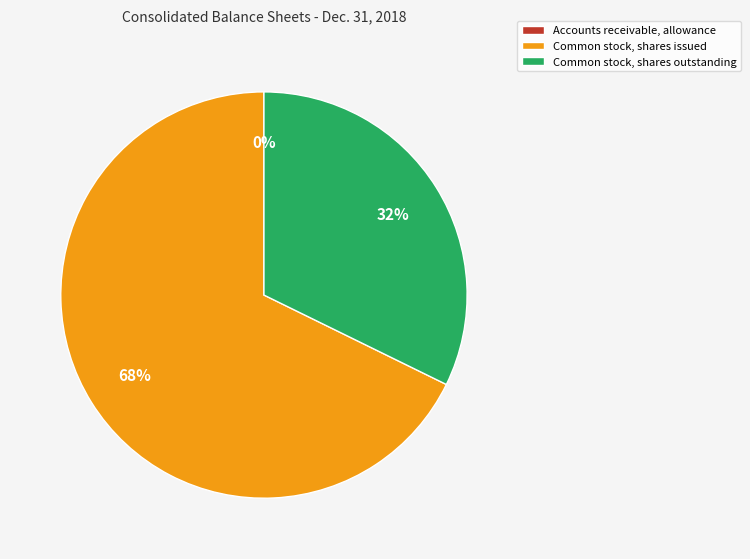

Is it true that Common stock, shares outstanding is 32% of the pie?

True